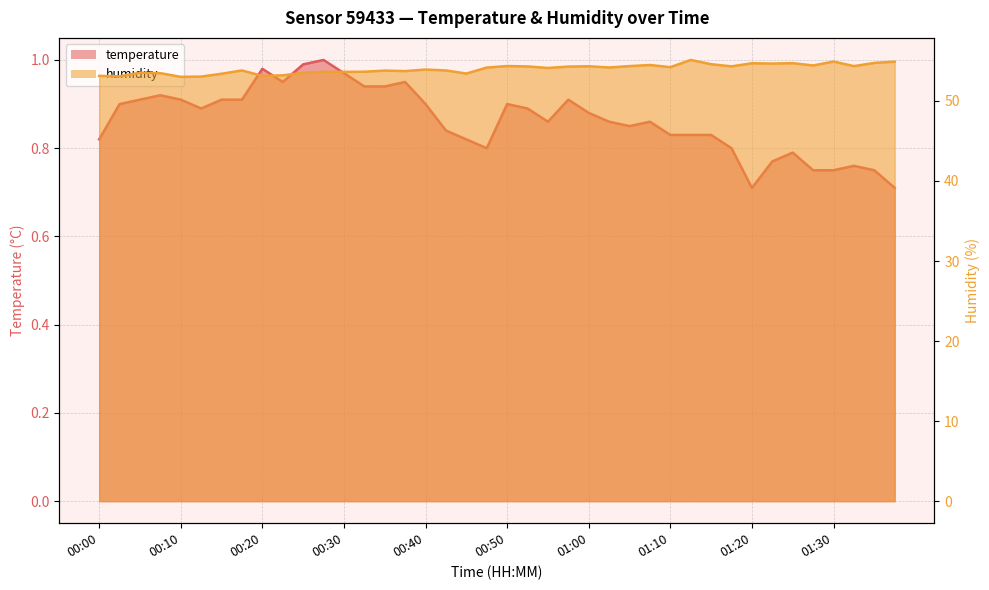

What is the label of the 18th point from the right?

00:55